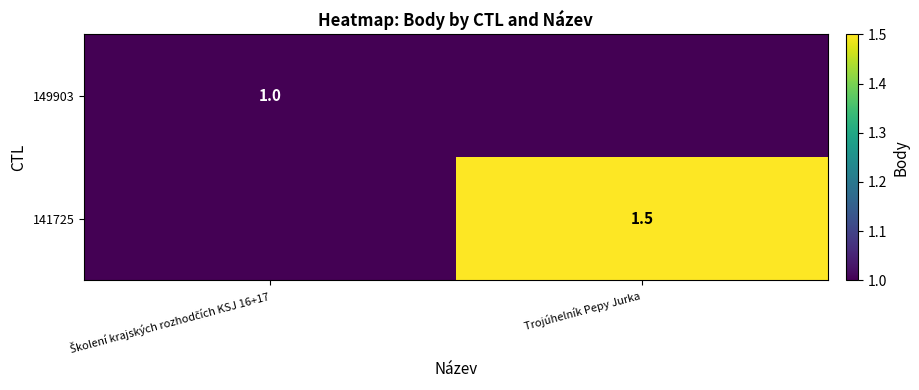

The 141725 series shows 1.5 at Trojúhelník Pepy Jurka. True or false?

True